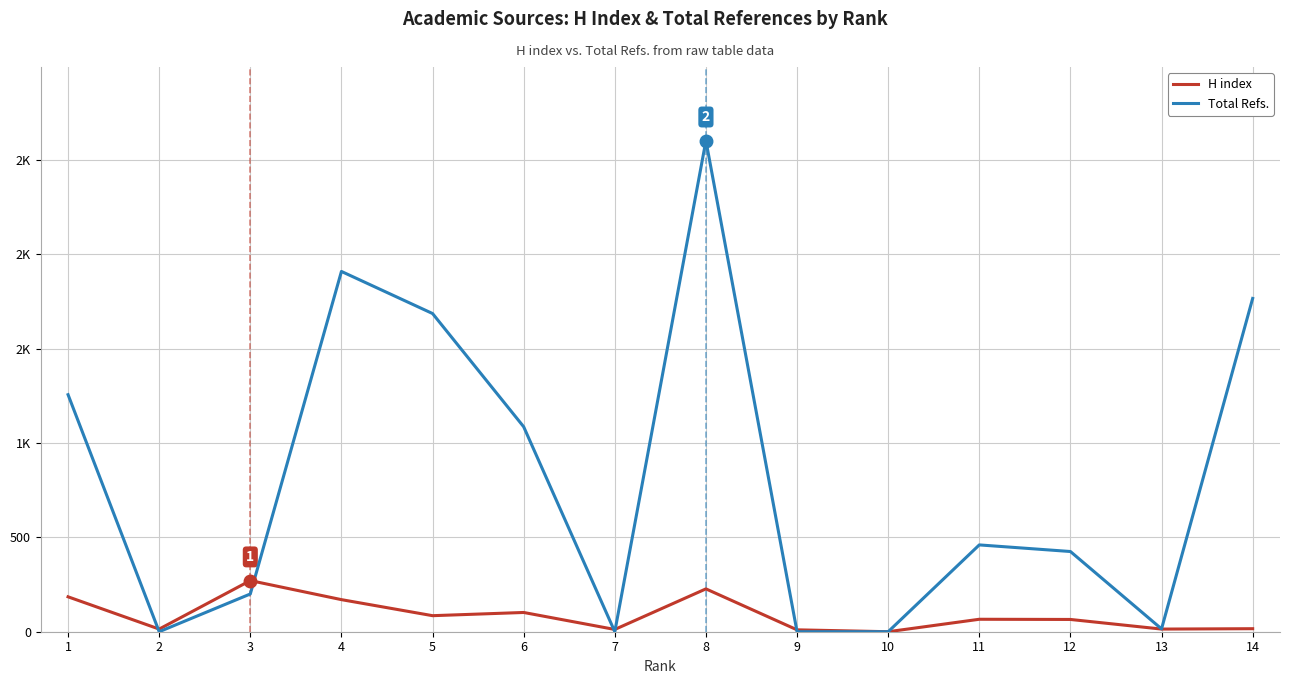

How many lines are shown in the chart?

2